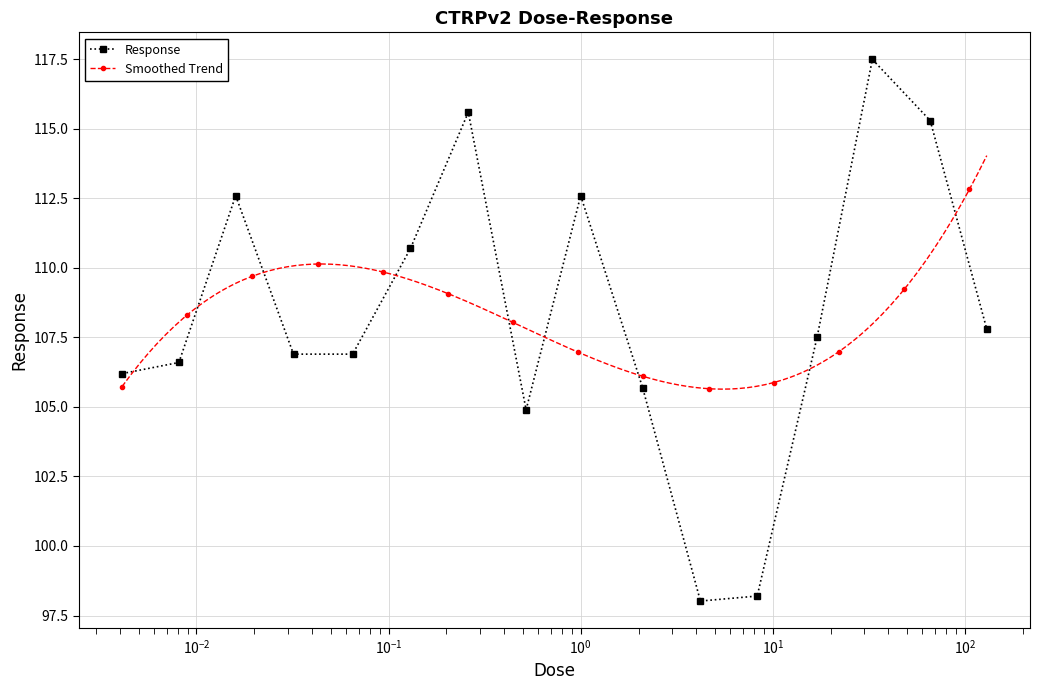

Reading left to right, transcribe all the data shown in this chart.

106.2	106.6	112.6	106.9	106.9	110.7	115.6	104.9	112.6	105.7	98.0	98.2	107.5	117.5	115.3	107.8